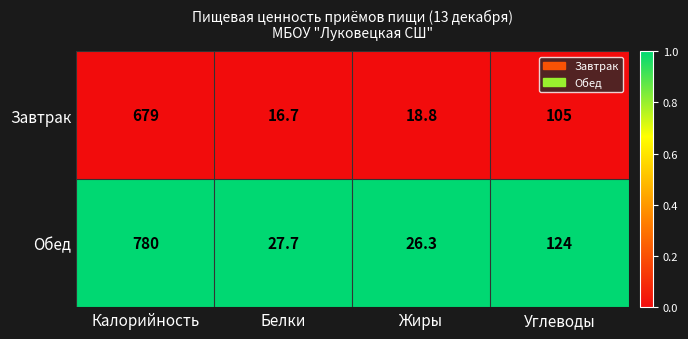

Reading left to right, what are all the values shown in this chart?

Завтрак: 679.0	16.7	18.8	105.0
Обед: 780.0	27.7	26.3	124.0